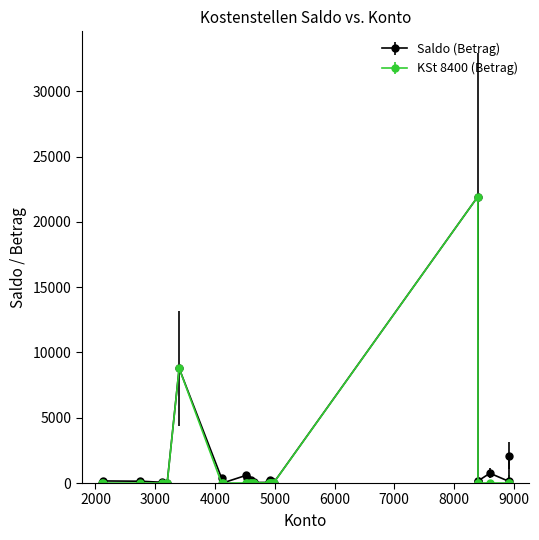

Which series has the widest spread of values?

KSt 8400 (Betrag)